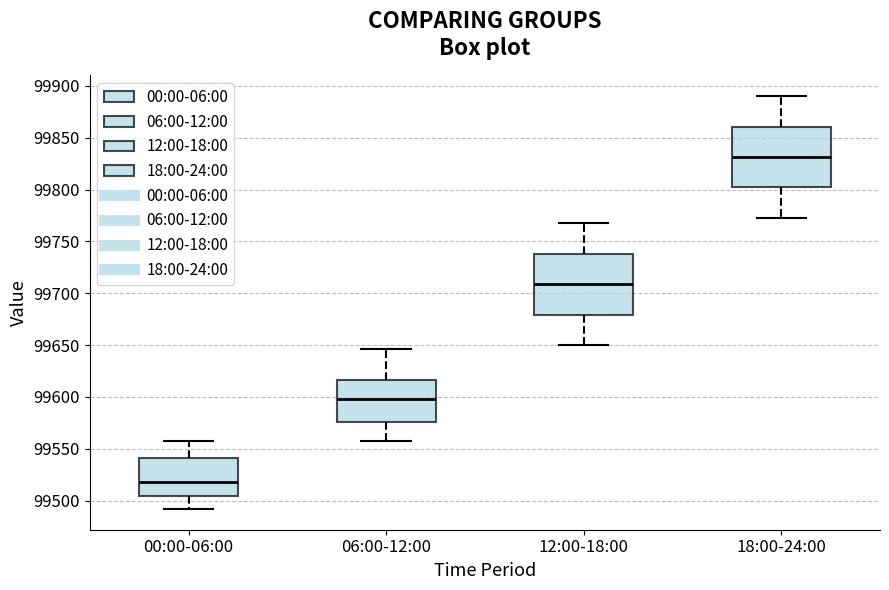

Reading left to right, transcribe this box plot: for each box, give where its median line is, the range the box spans, and where its two whiskers end, as read against the y-axis. The values are not printed on the chart, so give them approximately, as read against the axis.

00:00-06:00: median 99520, box 99505 to 99540, whiskers 99490 to 99555
06:00-12:00: median 99600, box 99575 to 99615, whiskers 99560 to 99645
12:00-18:00: median 99710, box 99680 to 99740, whiskers 99650 to 99770
18:00-24:00: median 99830, box 99800 to 99860, whiskers 99775 to 99890